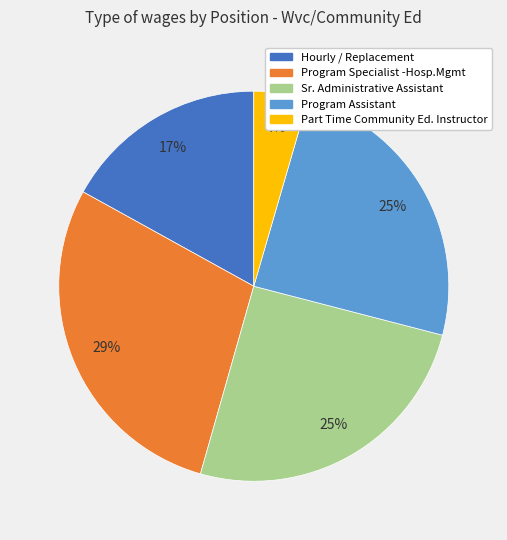

To the nearest percent, what portion does Part Time Community Ed. Instructor represent?

4%